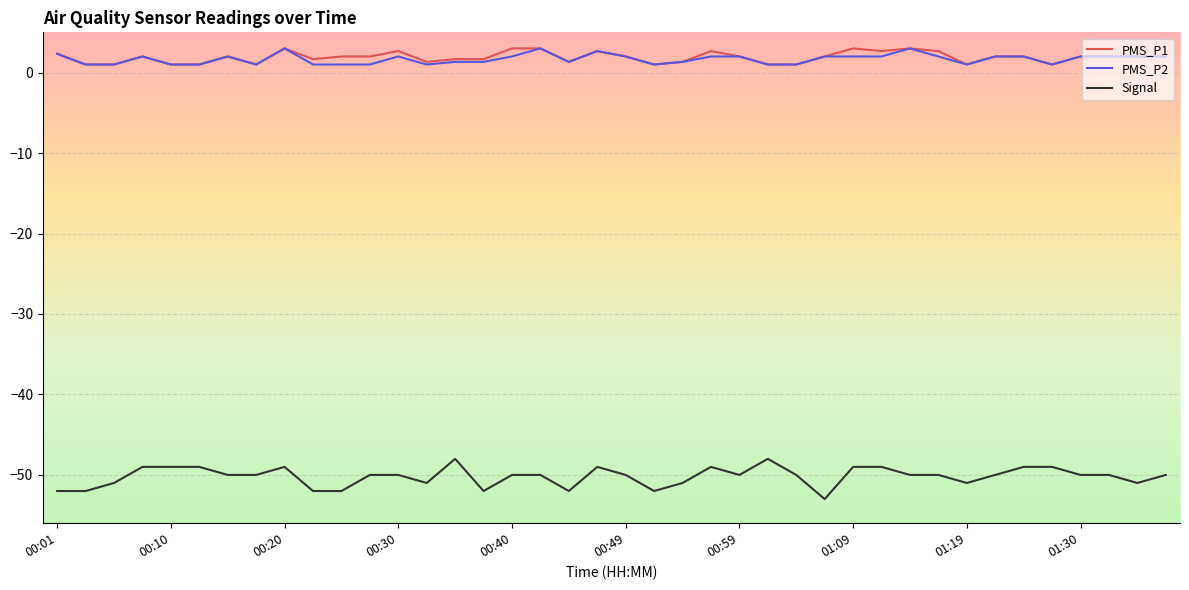

What is the lowest value of the Signal series?

-53.0